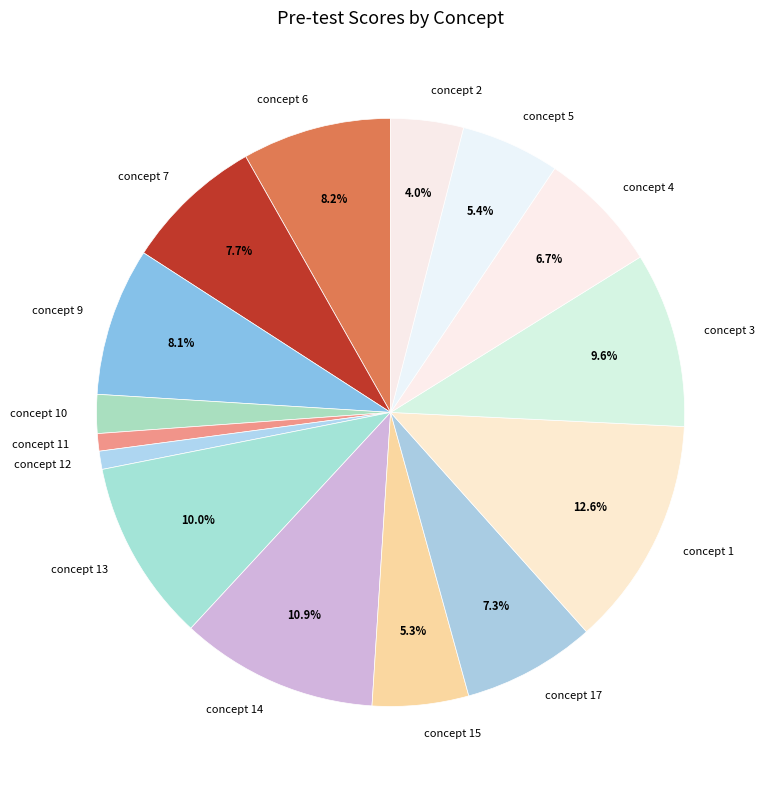

Combined, do concept 9 and concept 4 account for over 50%?

No